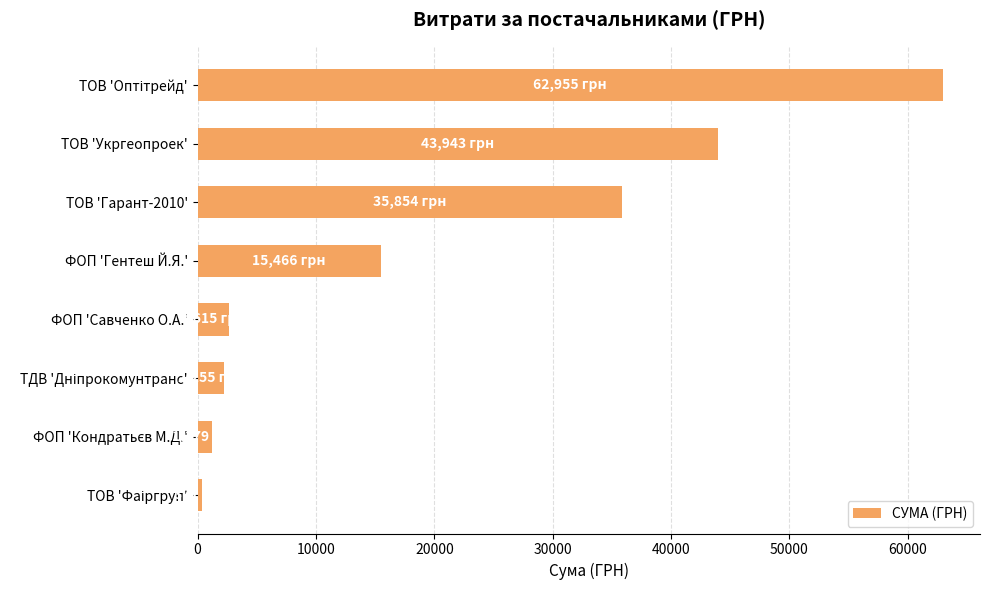

Reading top to bottom, list all the values displayed in this chart.

62955.0	43943.4	35854.0	15466.0	2615.0	2255.2	1179.0	370.6